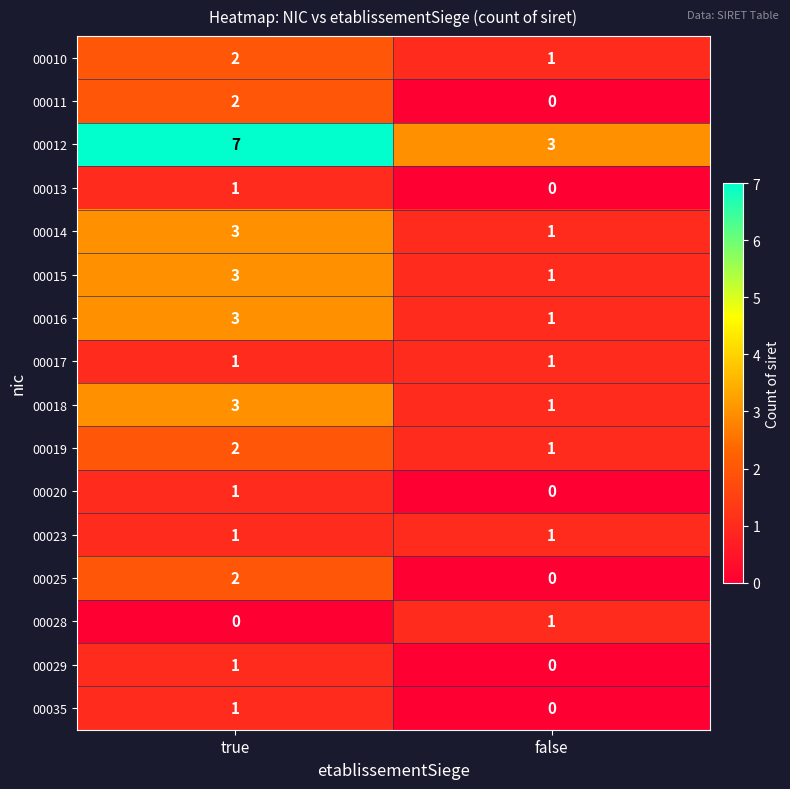

At how many categories does at least one series exceed 2?

2